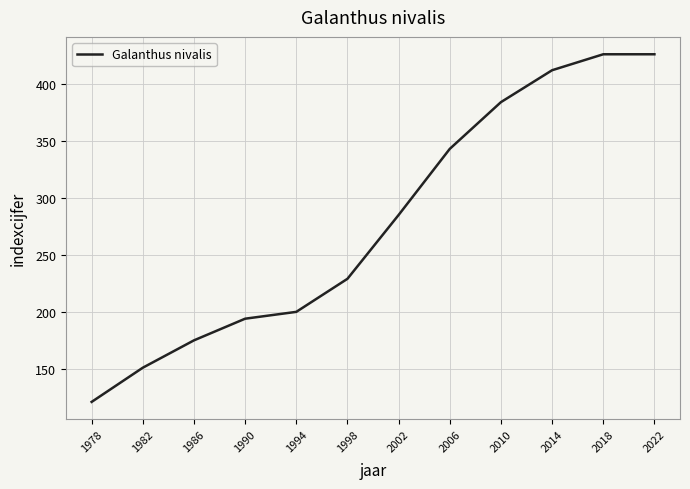

What is the difference between the maximum and minimum values?

305